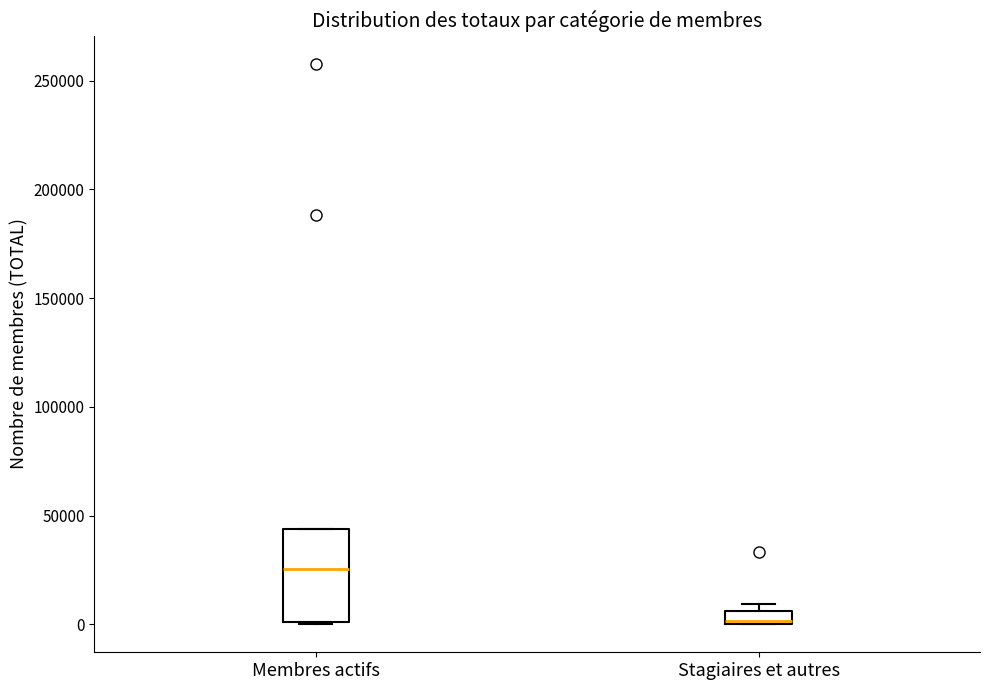

Which box's median line is the highest?

Membres actifs